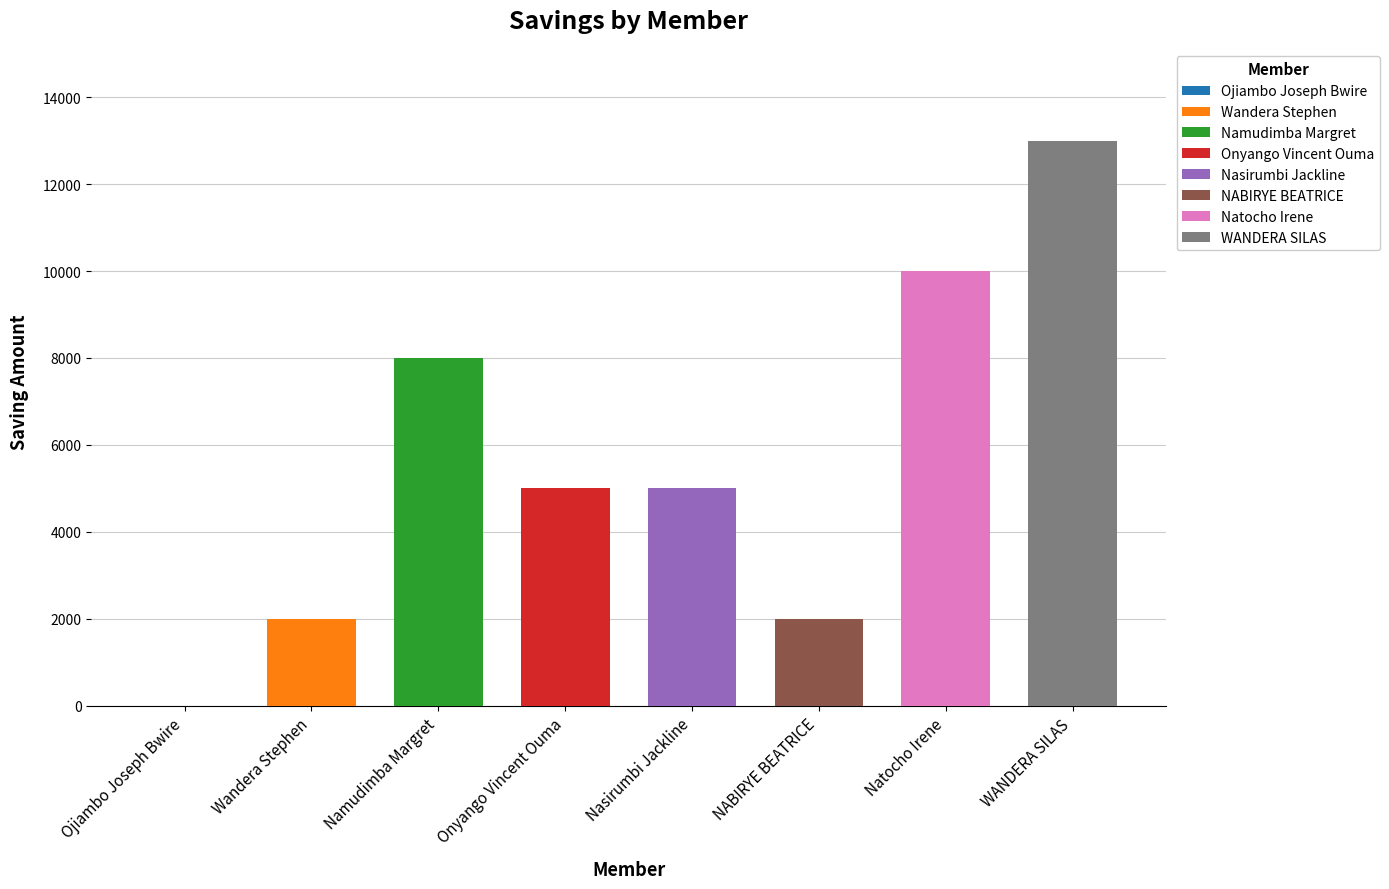

At which category does the chart reach its peak across all series?

WANDERA SILAS